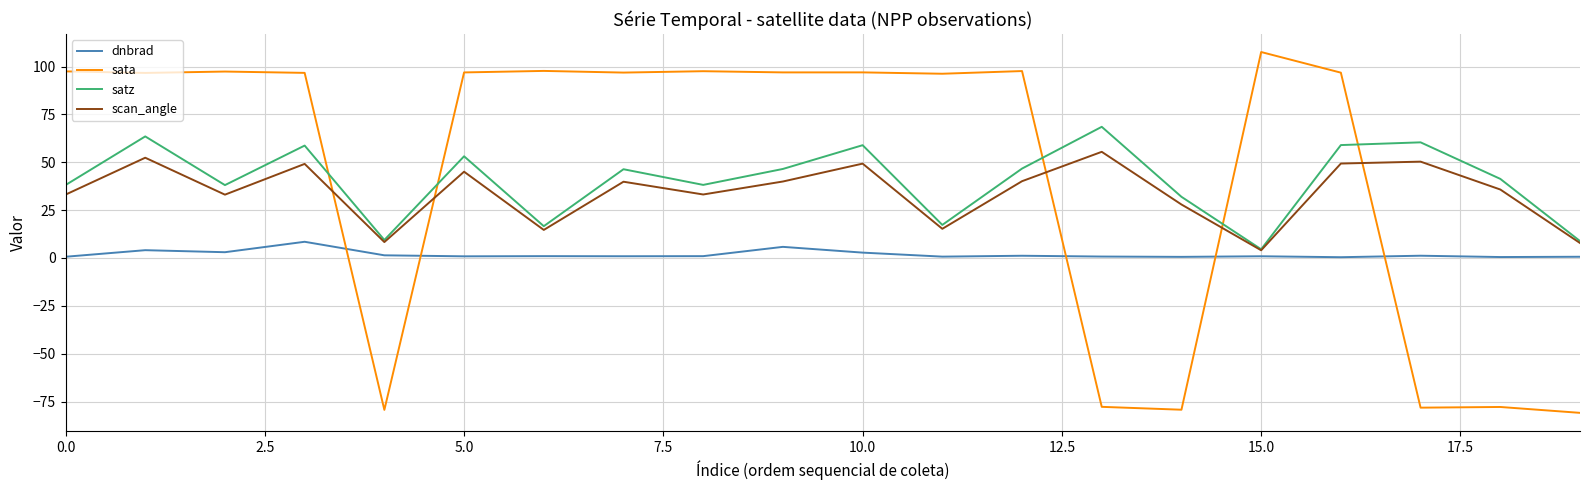

What is the greatest value displayed?

107.6